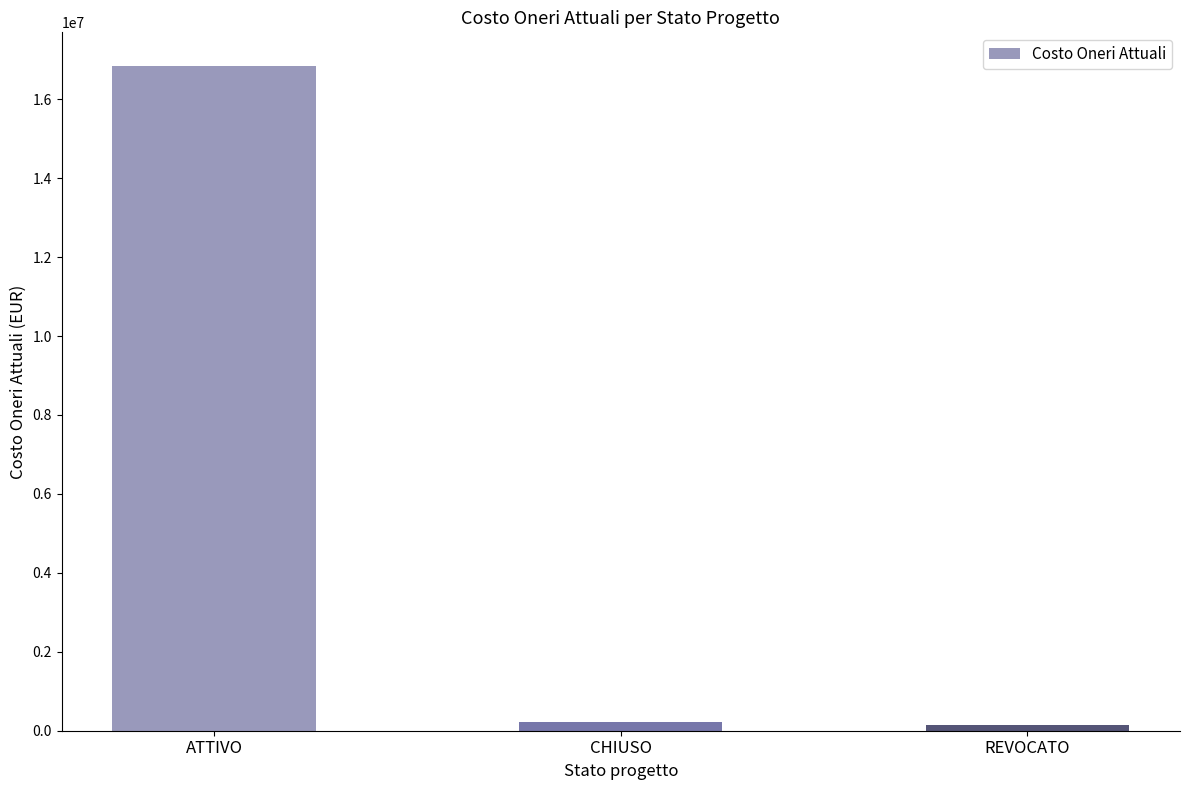

Where is the data nearest to the value 8494482?

CHIUSO